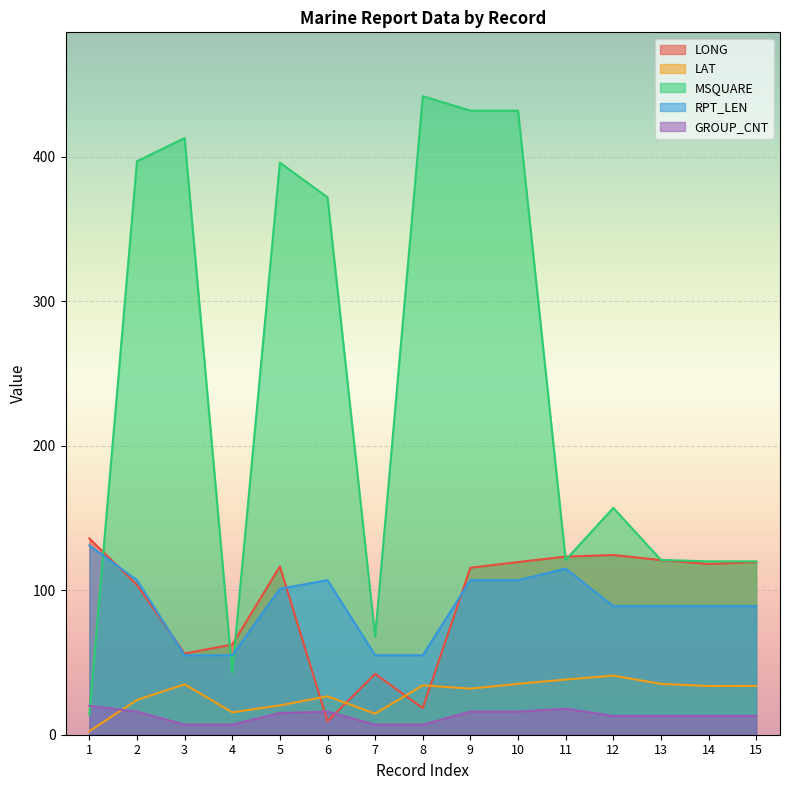

Reading left to right, transcribe all the data shown in this chart.

LONG: 1=135.9	2=103.7	3=56.2	4=62.4	5=116.5	6=9.3	7=42.1	8=18.4	9=115.6	10=119.5	11=123.3	12=124.4	13=120.9	14=118.2	15=119.5
LAT: 1=2.4	2=24.1	3=34.9	4=15.5	5=20.3	6=26.6	7=14.6	8=34.2	9=31.9	10=35.2	11=38.2	12=40.9	13=35.2	14=33.7	15=33.8
MSQUARE: 1=14.0	2=397.0	3=413.0	4=43.0	5=396.0	6=372.0	7=68.0	8=442.0	9=432.0	10=432.0	11=121.0	12=157.0	13=121.0	14=120.0	15=120.0
RPT_LEN: 1=131.0	2=107.0	3=55.0	4=55.0	5=101.0	6=107.0	7=55.0	8=55.0	9=107.0	10=107.0	11=115.0	12=89.0	13=89.0	14=89.0	15=89.0
GROUP_CNT: 1=20.0	2=16.0	3=7.0	4=7.0	5=15.0	6=16.0	7=7.0	8=7.0	9=16.0	10=16.0	11=18.0	12=13.0	13=13.0	14=13.0	15=13.0